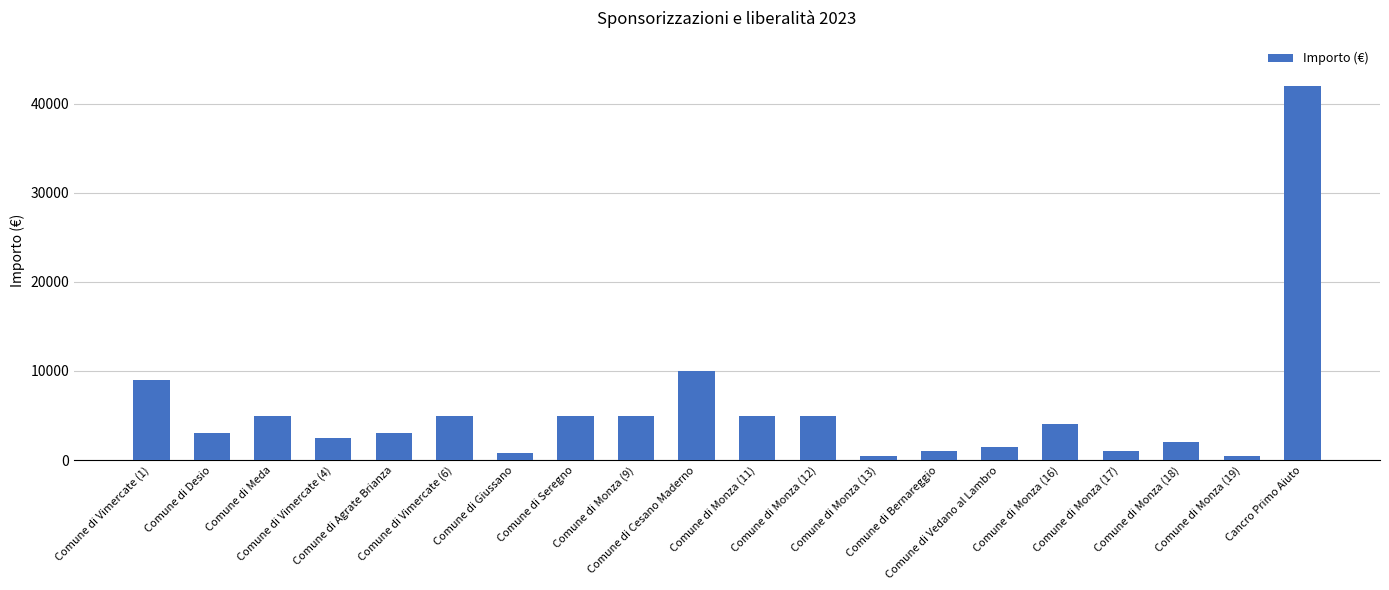

Which label corresponds to the largest value in the chart?

Cancro Primo Aiuto